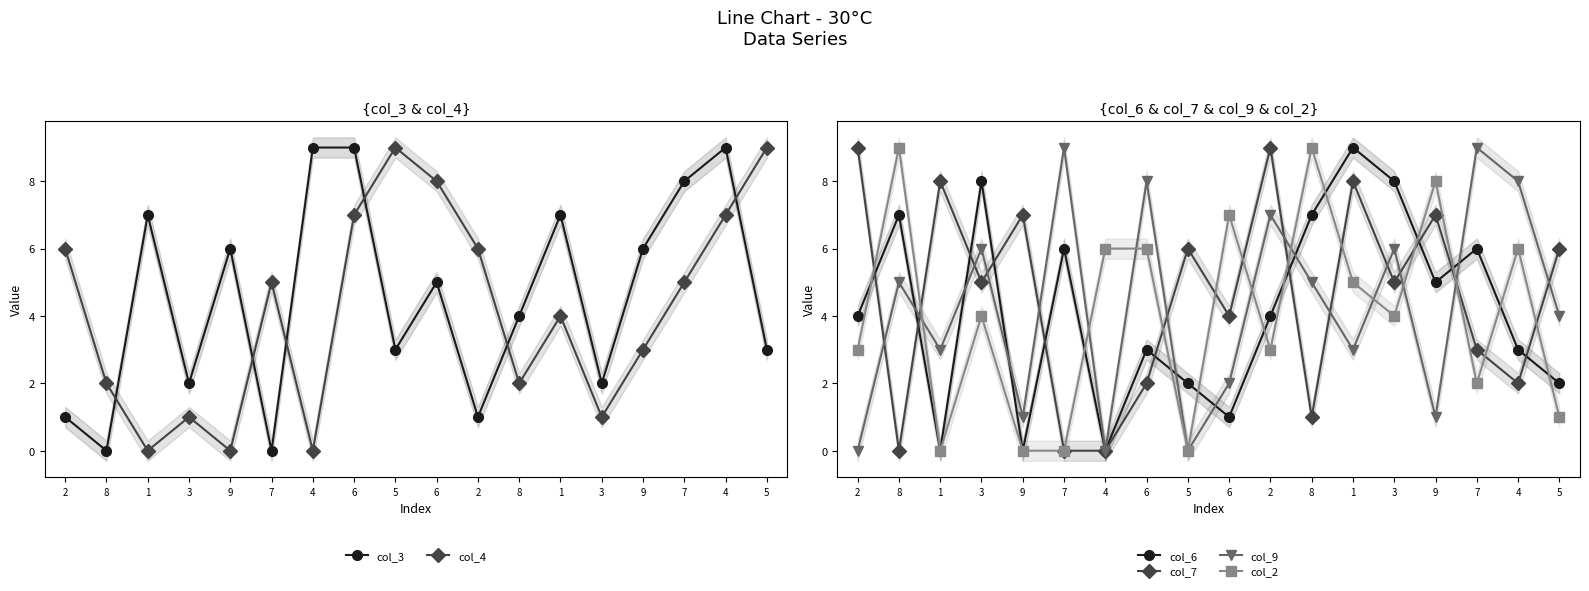

Rank the categories by col_2 value from lowest to highest.

1, 9, 7, 5, 5, 7, 2, 2, 3, 3, 1, 4, 6, 4, 6, 9, 8, 8